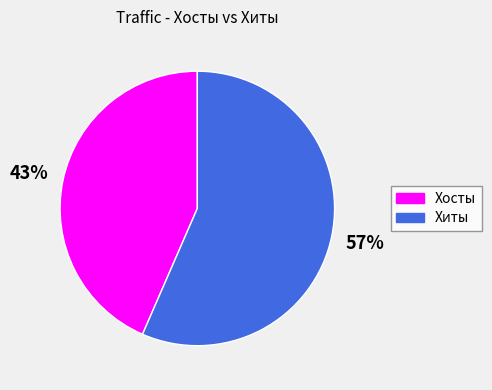

Is it true that Хосты is 43% of the pie?

True